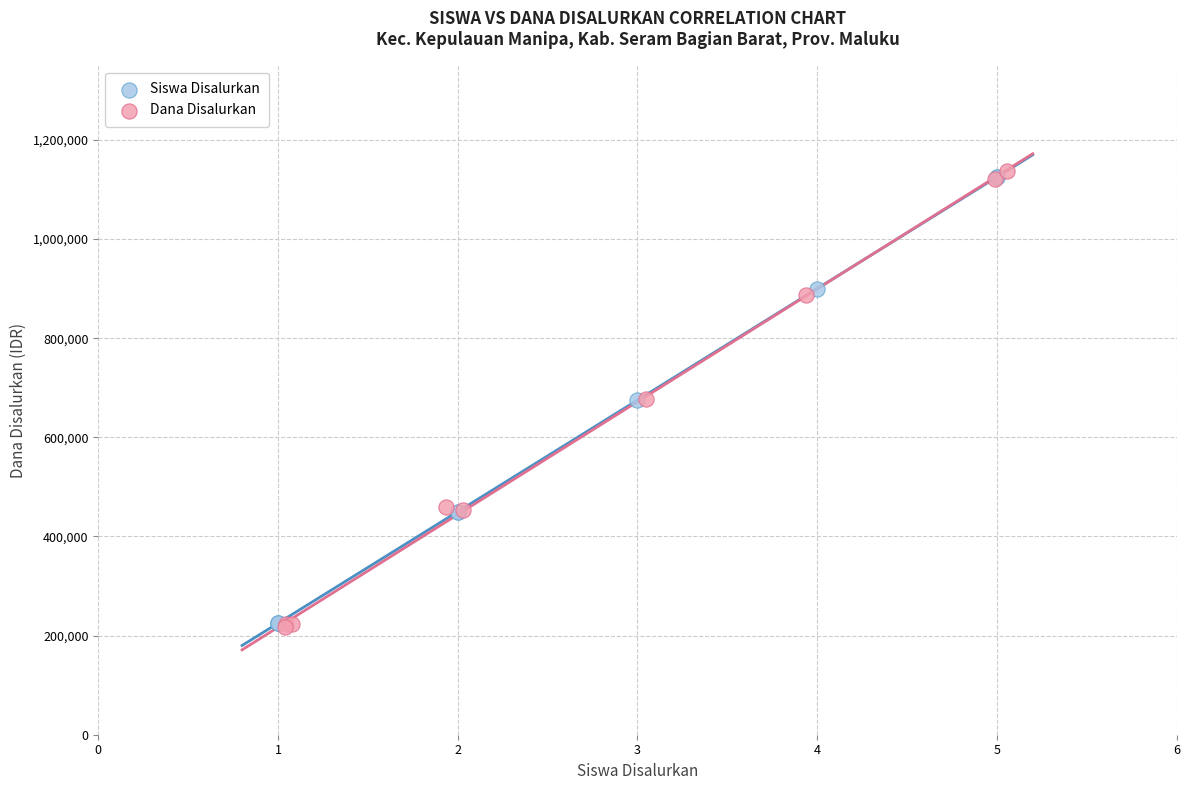

Which series has the largest Y range (max minus min)?

Dana Disalurkan